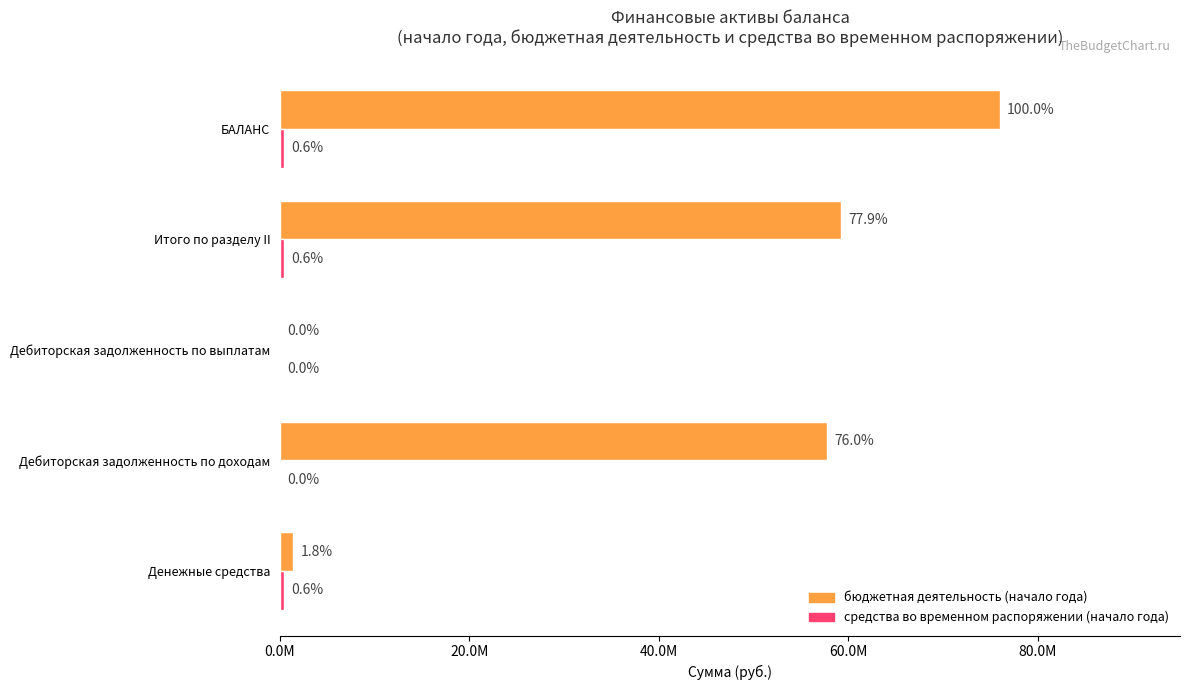

Rank the series by their maximum value, from highest to lowest.

бюджетная деятельность (начало года), средства во временном распоряжении (начало года)